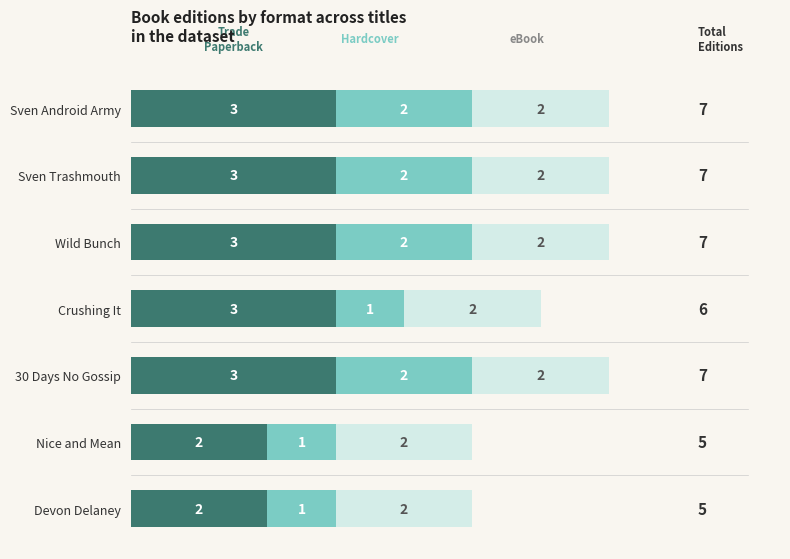

What is the total value across all series at Nice and Mean?

5